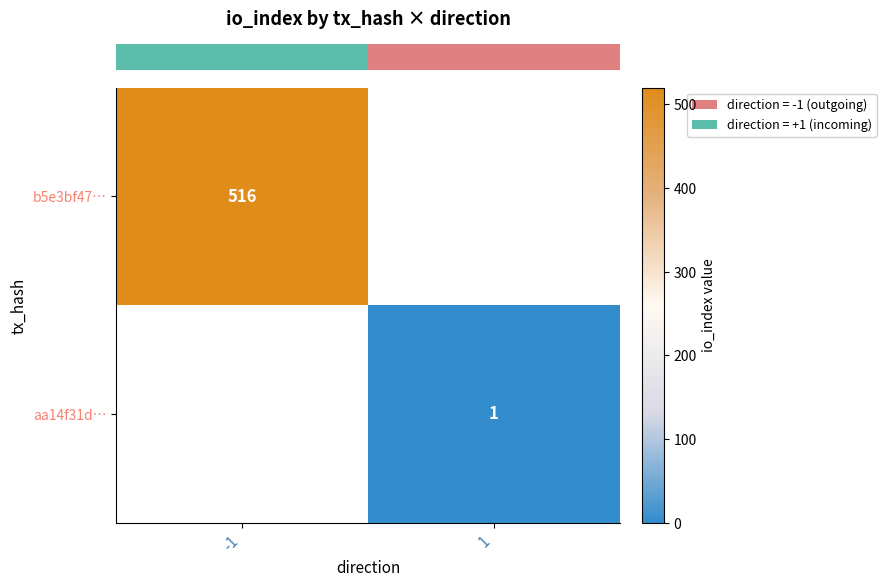

What is the approximate value of row_1 at 1?

1.0